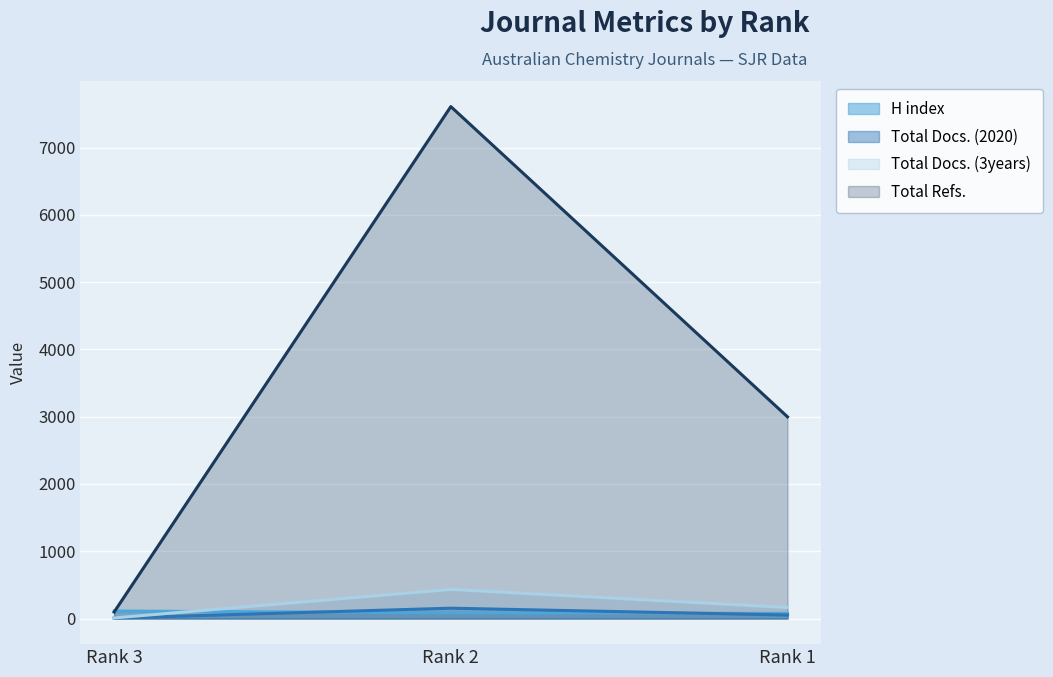

What is the total value across all series at Rank 1?

3290